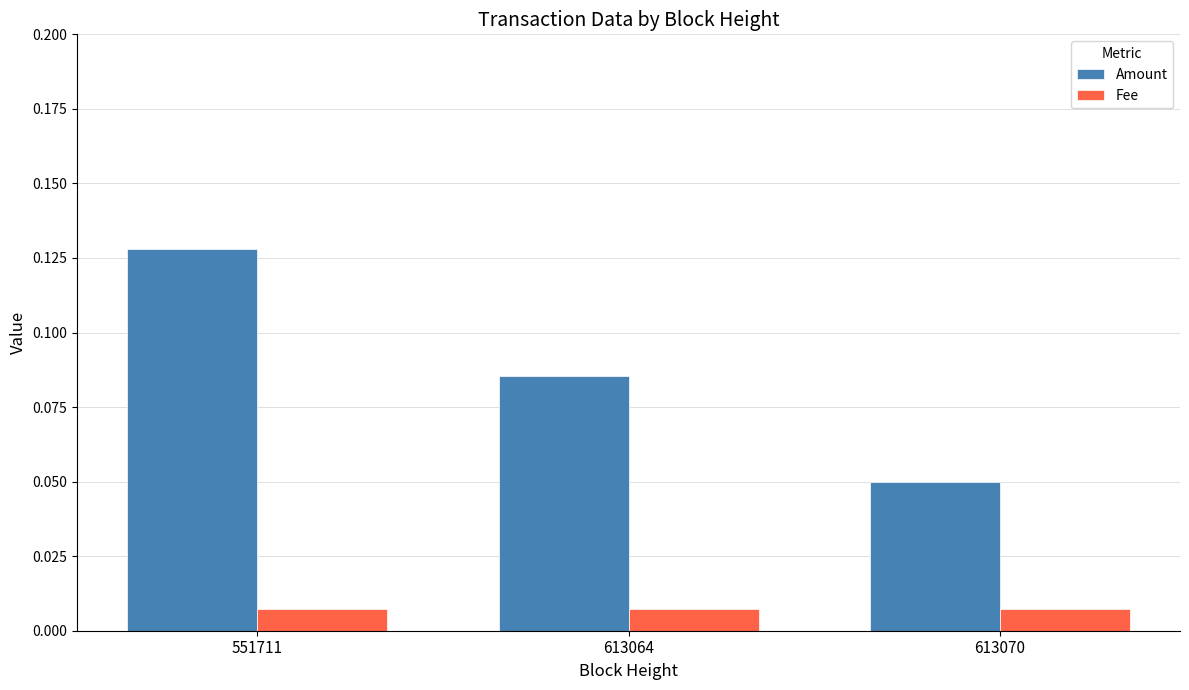

Which category has the highest value across all series?

551711